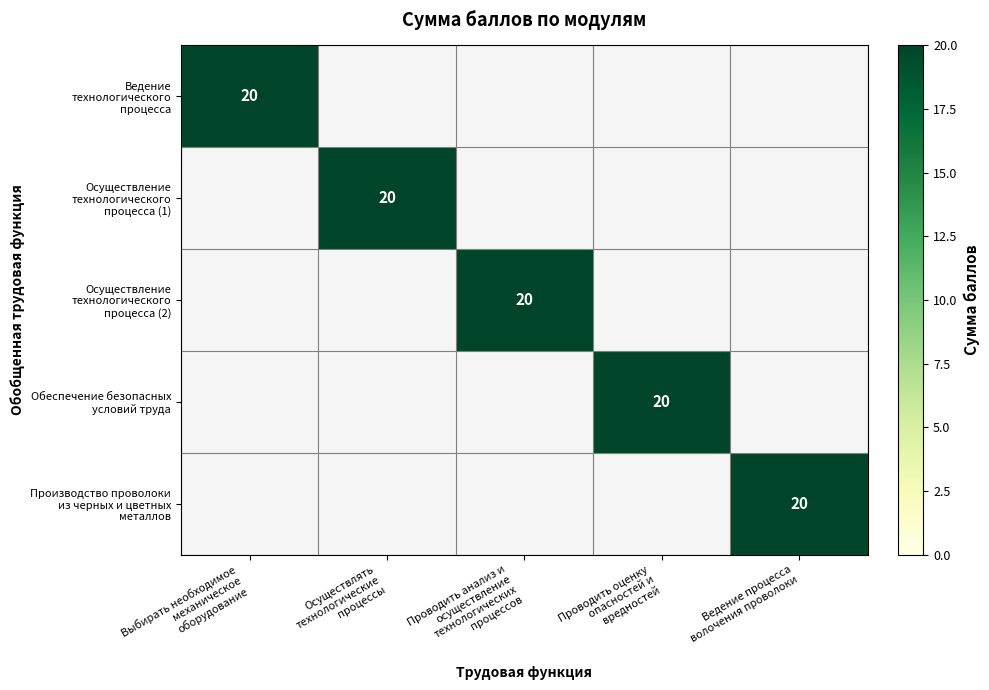

What is the maximum value shown in the chart?

20